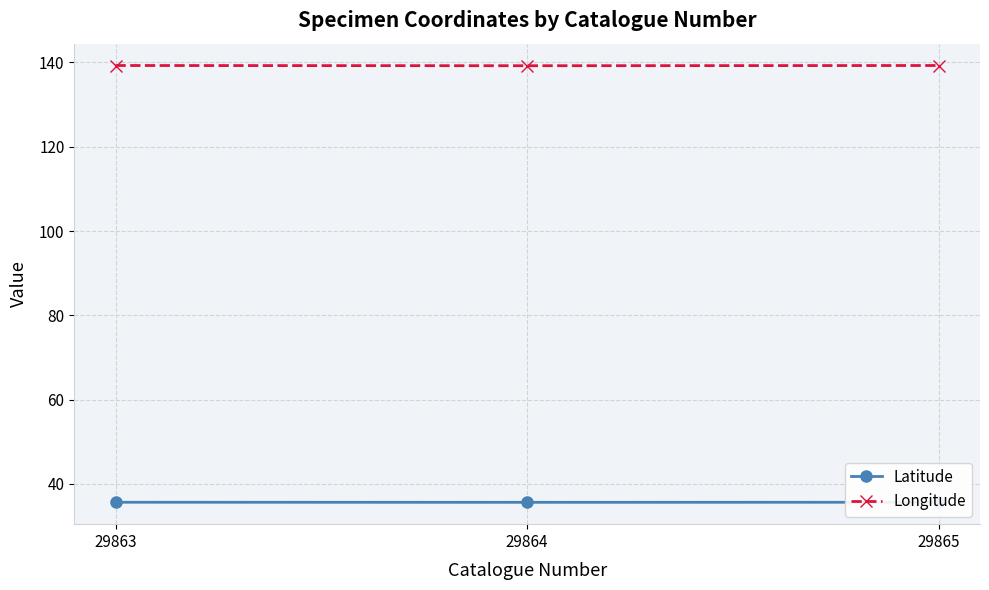

Rank the series at 29864 from lowest to highest value.

Latitude, Longitude